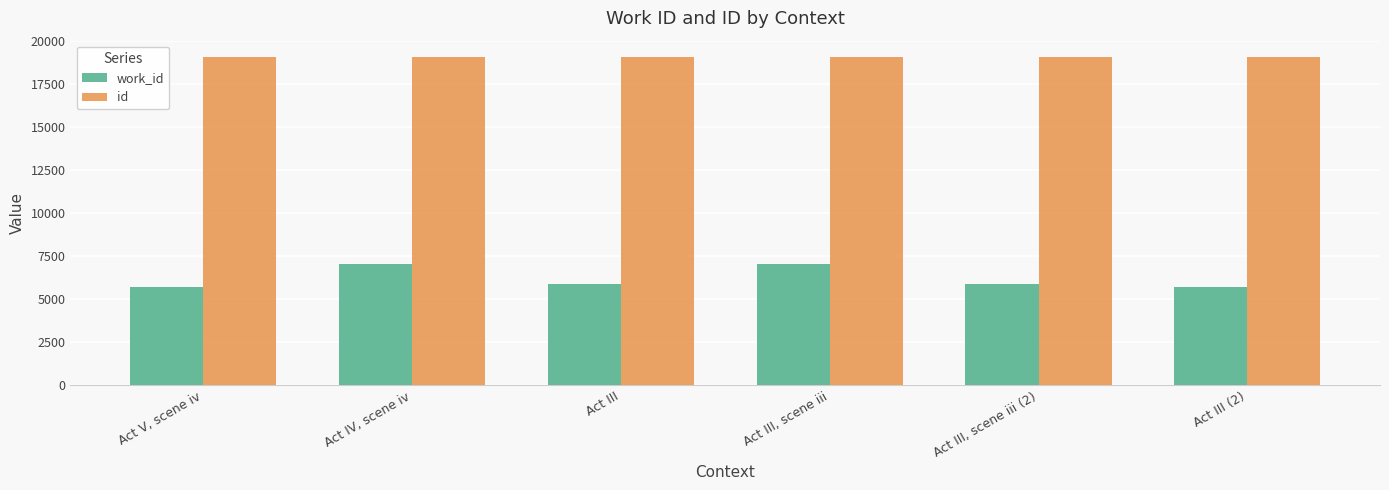

What is the label of the 1st bar from the left?

Act V, scene iv